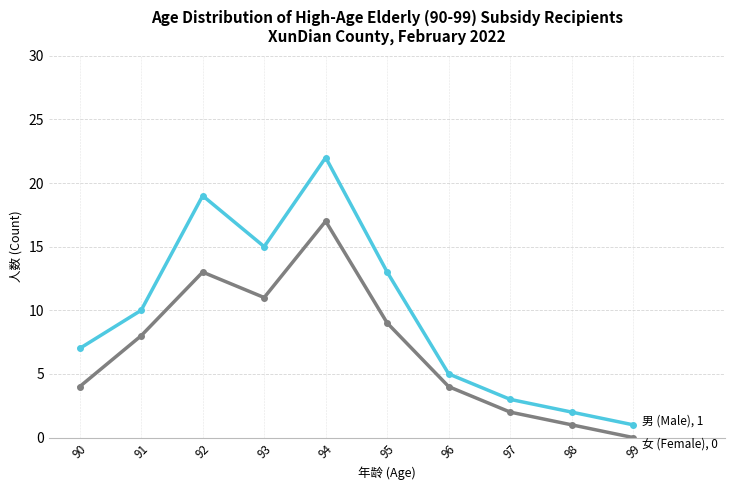

What is the greatest value displayed?

22